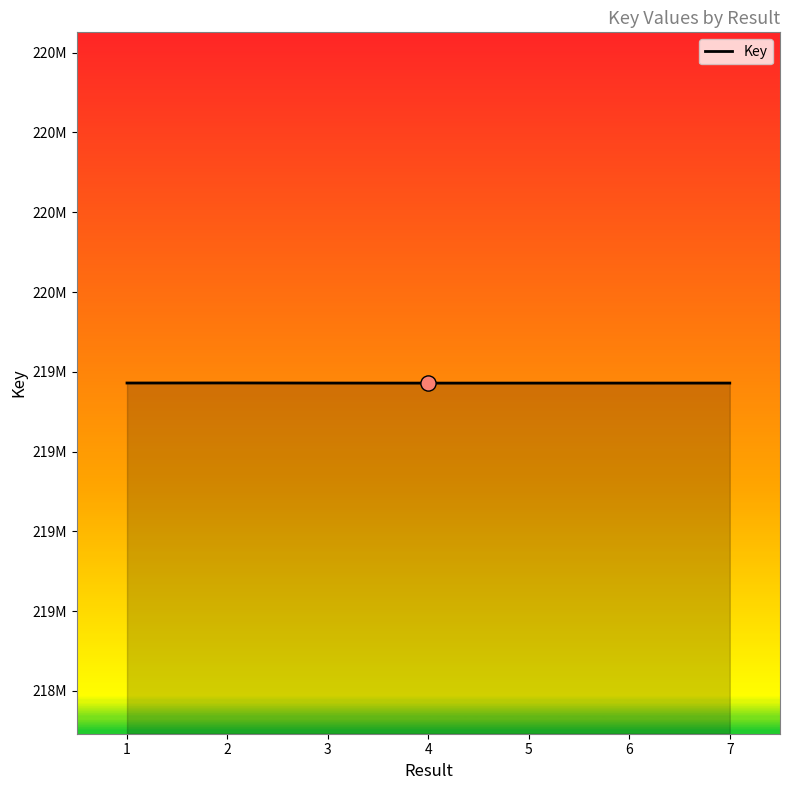

Is this an area chart (filled region under the line)?

Yes